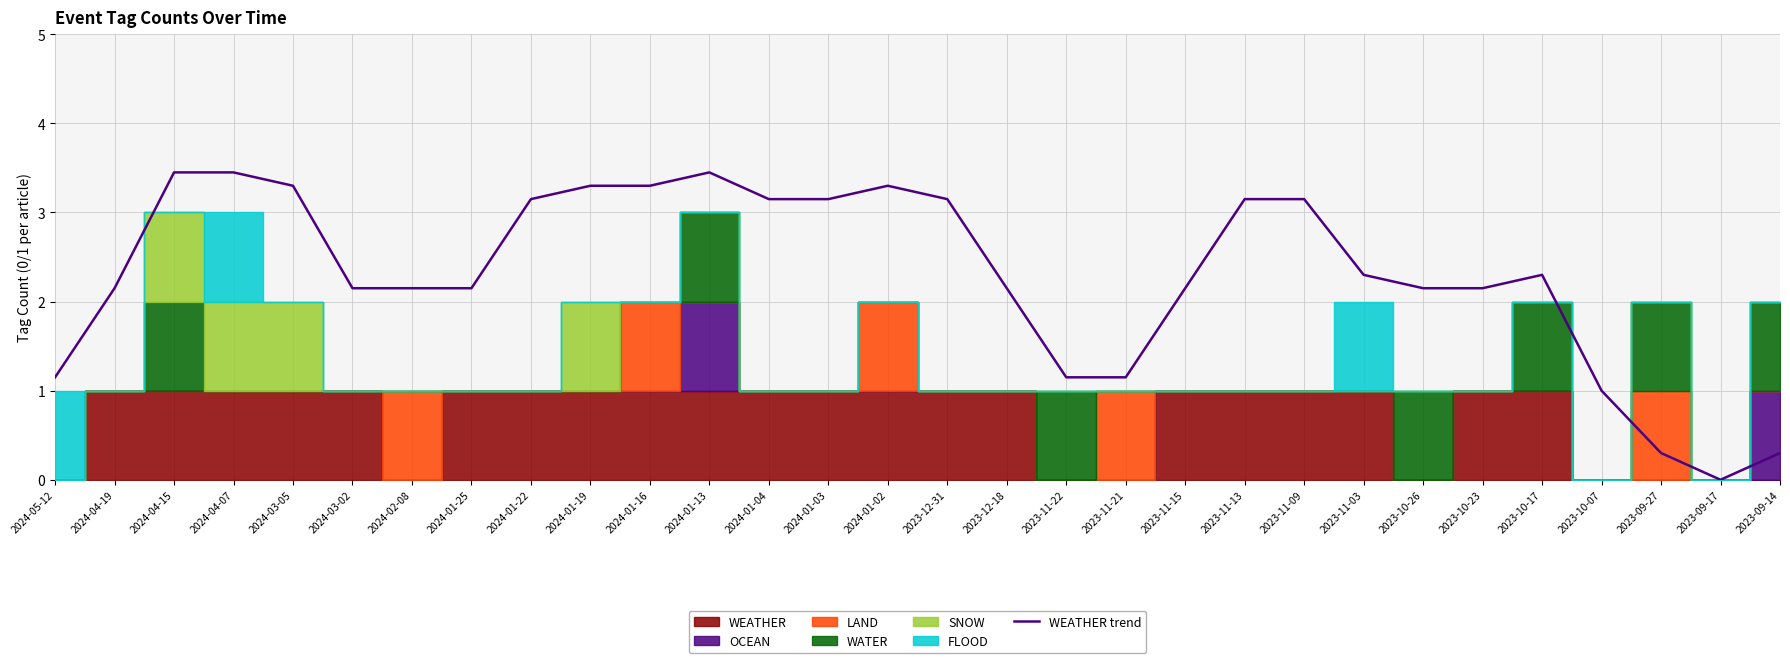

Count the number of values greater than 2.

23